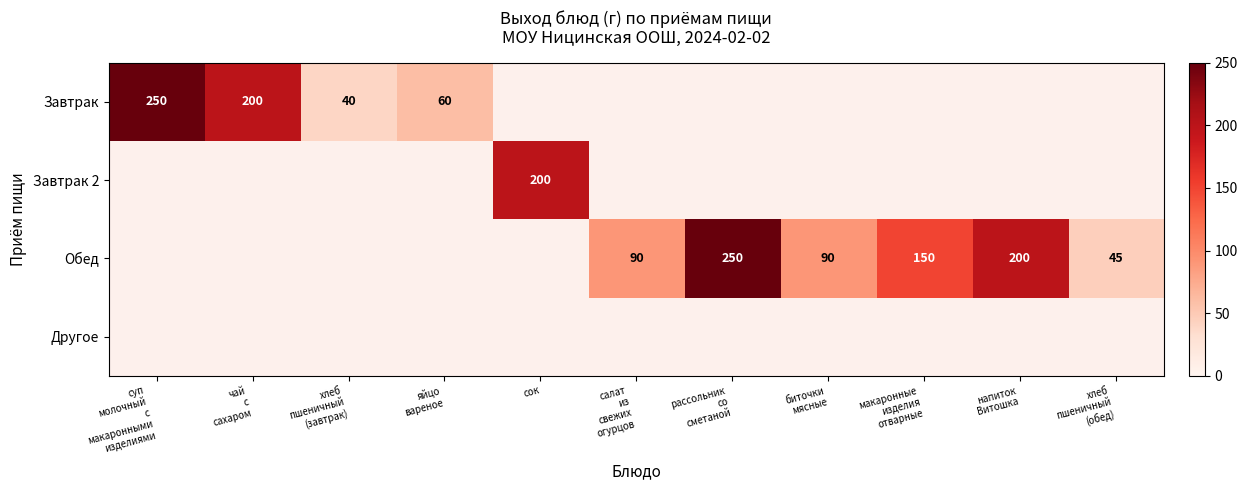

The Обед series shows 90.0 at биточки мясные. True or false?

True